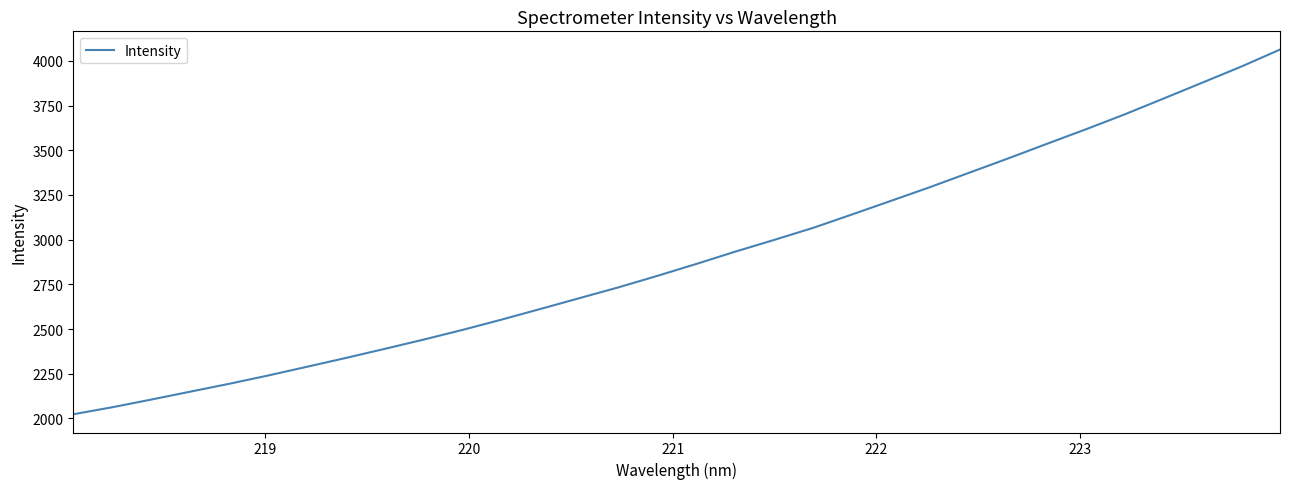

What is the maximum value shown in the chart?

4063.1